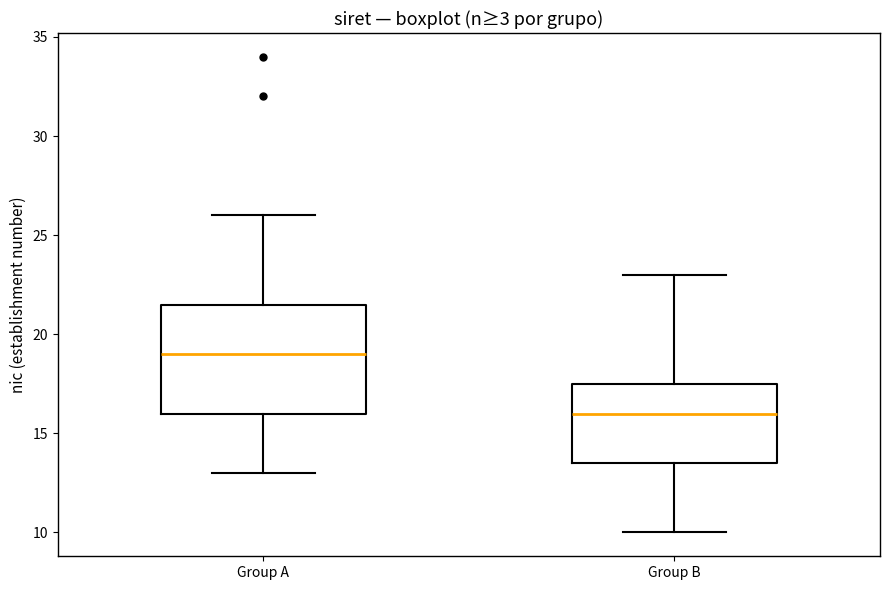

Where does the lower whisker of the box for Group A end on the y-axis? The values are not printed on the chart, so give them approximately, as read against the axis.

13.0